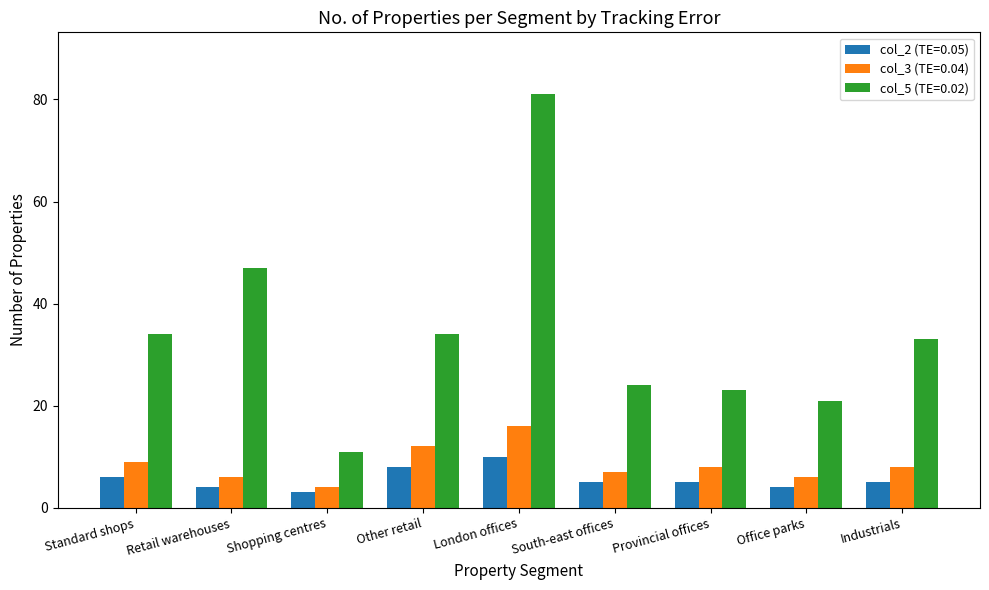

What is the minimum value shown in the chart?

3